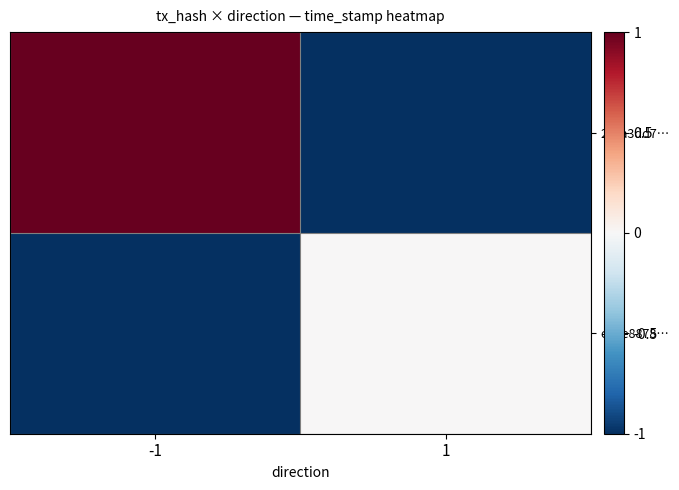

At which category is the sum across all series the highest?

-1